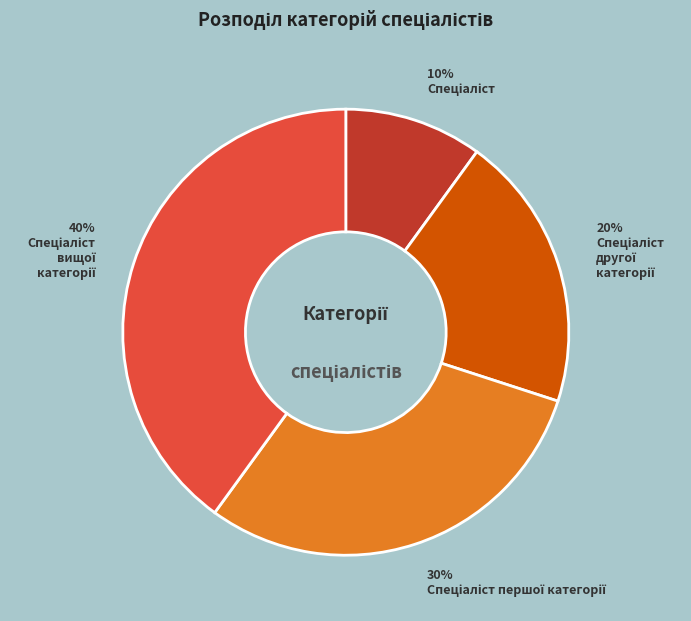

To the nearest percent, what is the average slice percentage?

25%